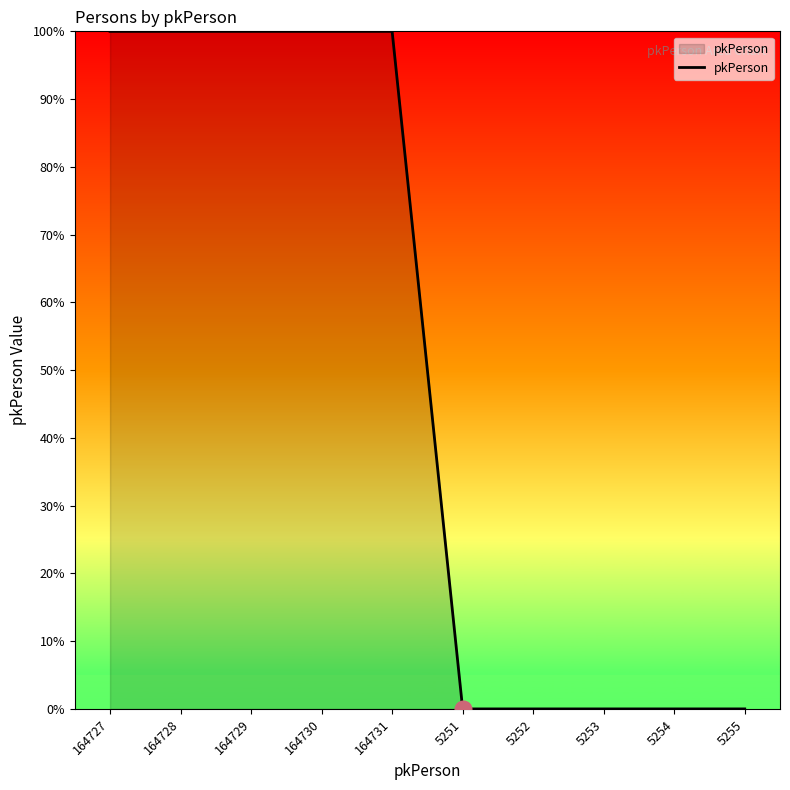

What is the maximum value shown in the chart?

100.0